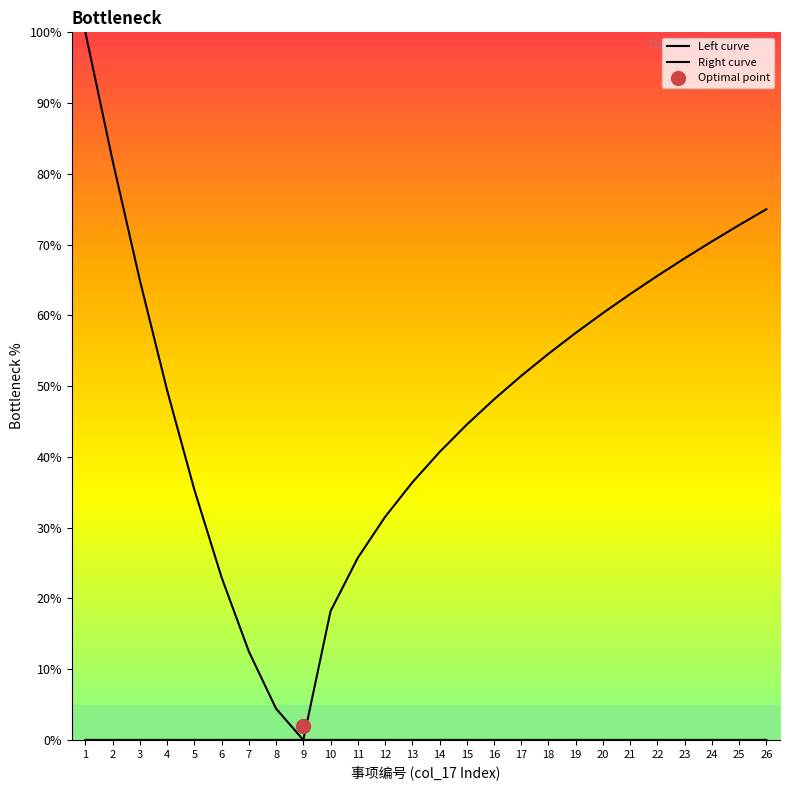

What is the difference between the second highest and second lowest values in the Right curve series?

72.8